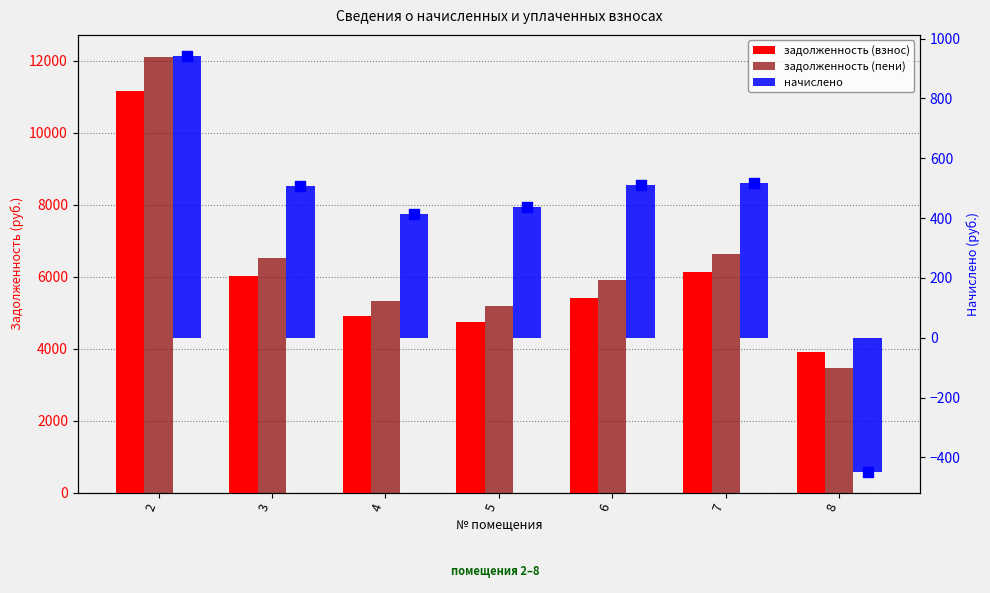

Which series has the largest total across all categories?

задолженность (пени)